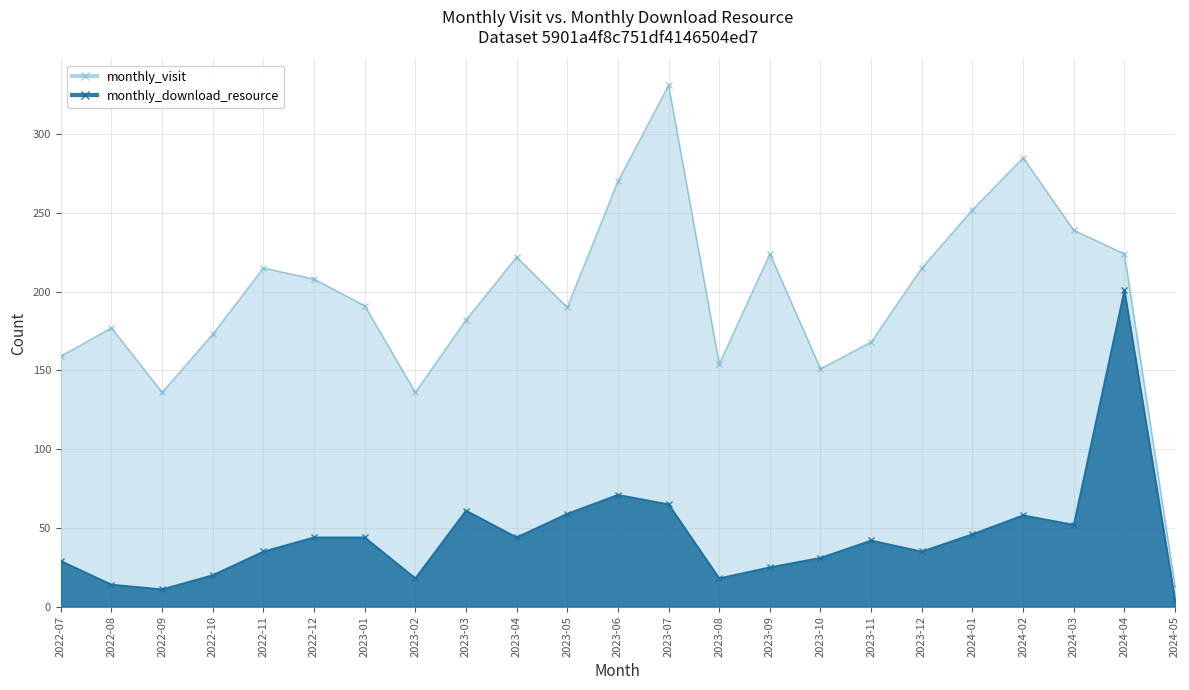

Where does the monthly_download_resource series first go above 42?

2022-12